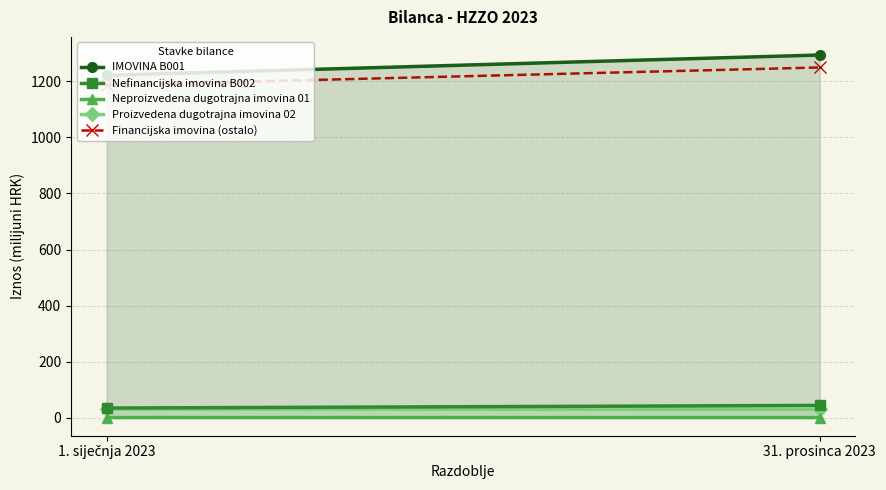

How many values in the Financijska imovina (ostalo) series exceed 1249?

1